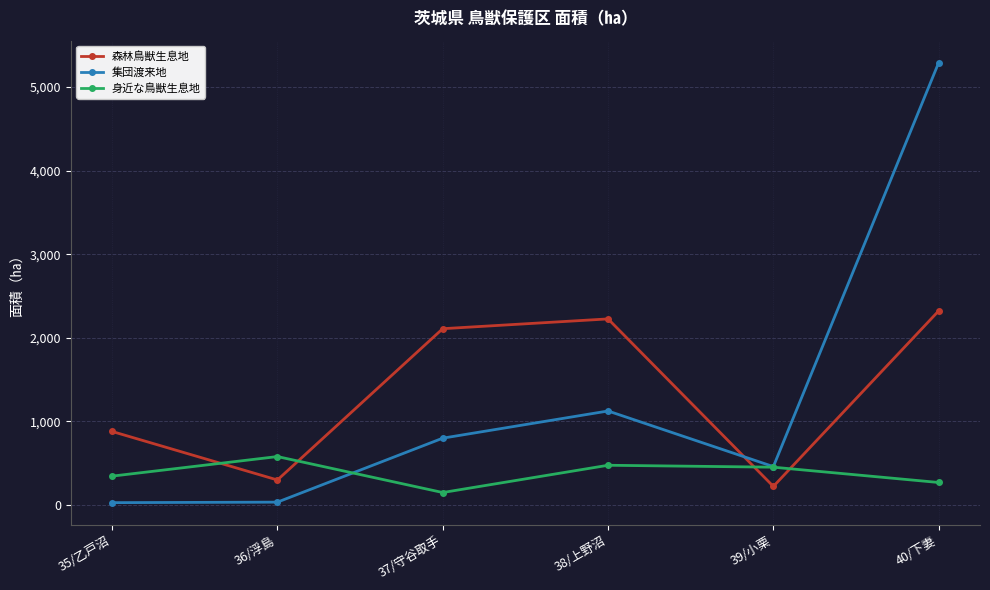

At how many categories does at least one series exceed 2026?

3